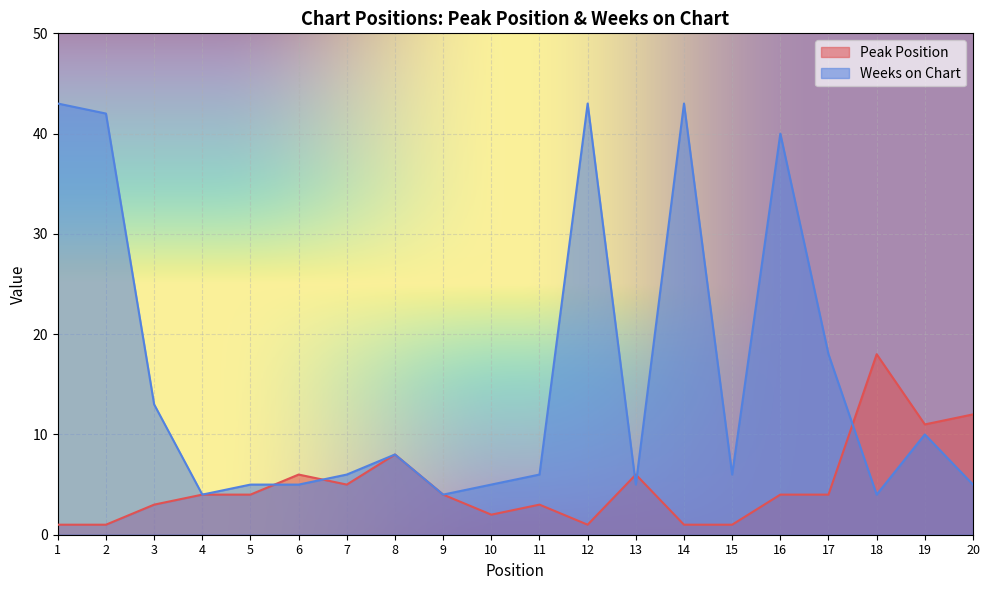

Rank the categories by Weeks on Chart value from lowest to highest.

4, 9, 18, 5, 6, 10, 13, 20, 7, 11, 15, 8, 19, 3, 17, 16, 2, 1, 12, 14